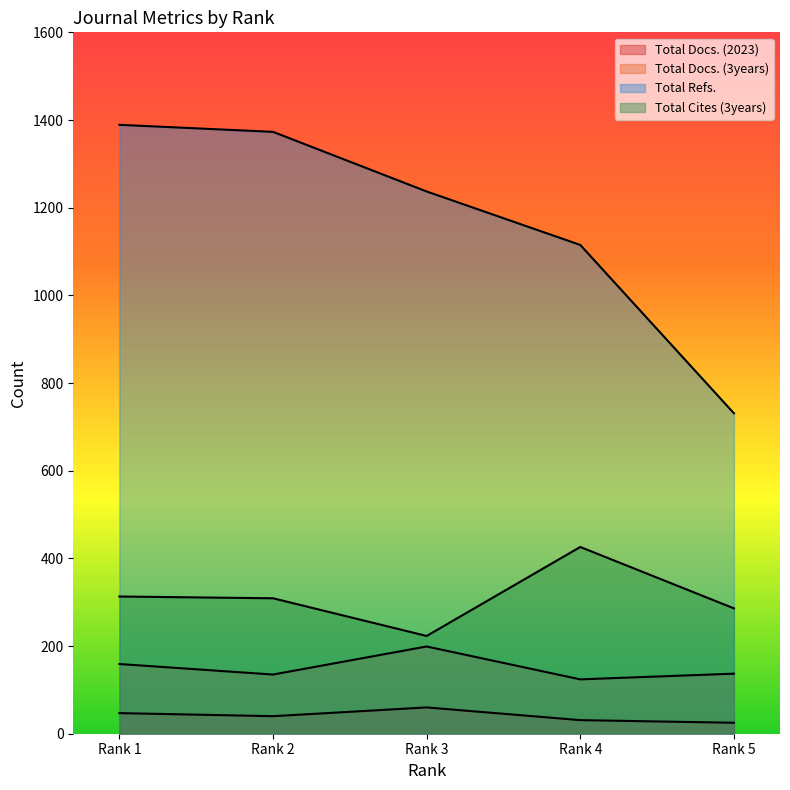

How many data points in Total Docs. (3years) are above 137?

2